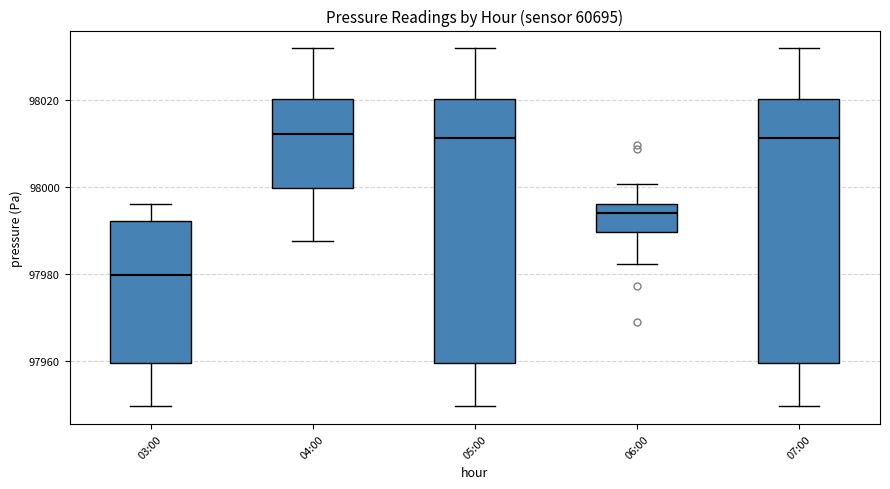

Reading left to right, read every box against the y-axis: the position of its median line, the range the box covers, and the ends of its whiskers. The values are not printed on the chart, so give them approximately, as read against the axis.

03:00: median 97980, box 97960 to 97992, whiskers 97950 to 97996
04:00: median 98012, box 98000 to 98020, whiskers 97988 to 98032
05:00: median 98012, box 97960 to 98020, whiskers 97950 to 98032
06:00: median 97994, box 97990 to 97996, whiskers 97982 to 98000
07:00: median 98012, box 97960 to 98020, whiskers 97950 to 98032